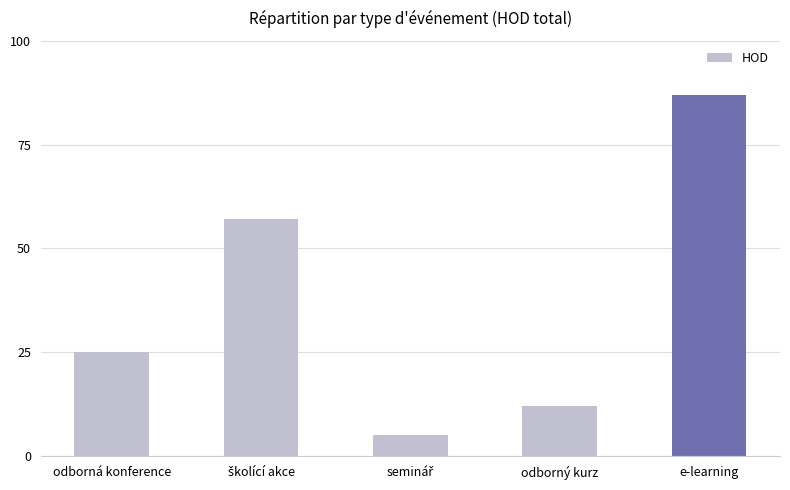

Reading left to right, transcribe all the data shown in this chart.

25	57	5	12	87